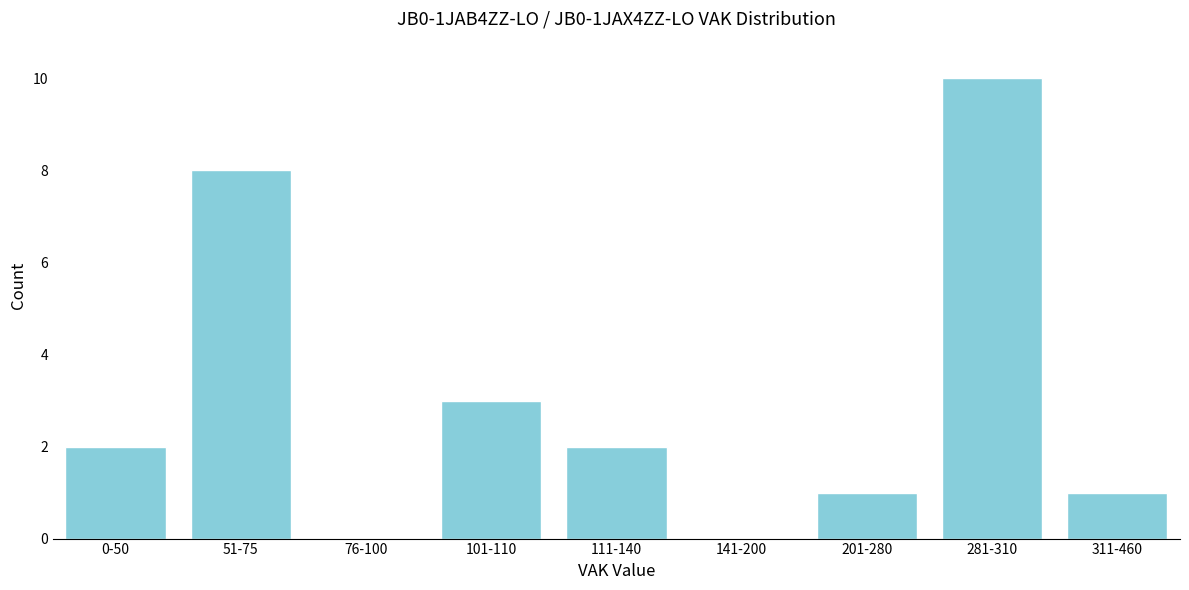

Reading right to left, transcribe all the data shown in this chart.

311-460=1	281-310=10	201-280=1	141-200=0	111-140=2	101-110=3	76-100=0	51-75=8	0-50=2